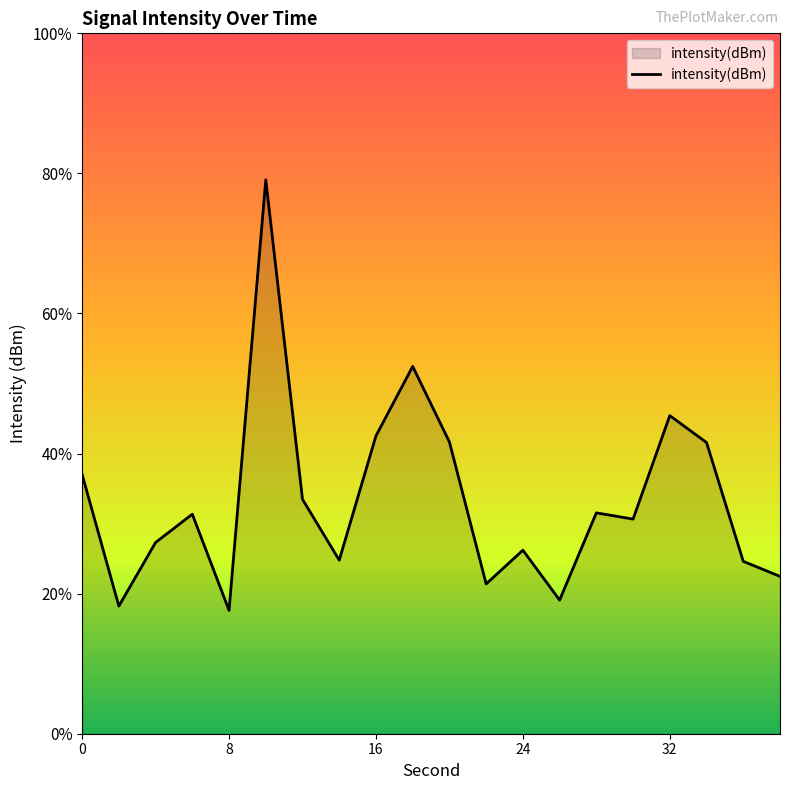

How many lines are shown in the chart?

1